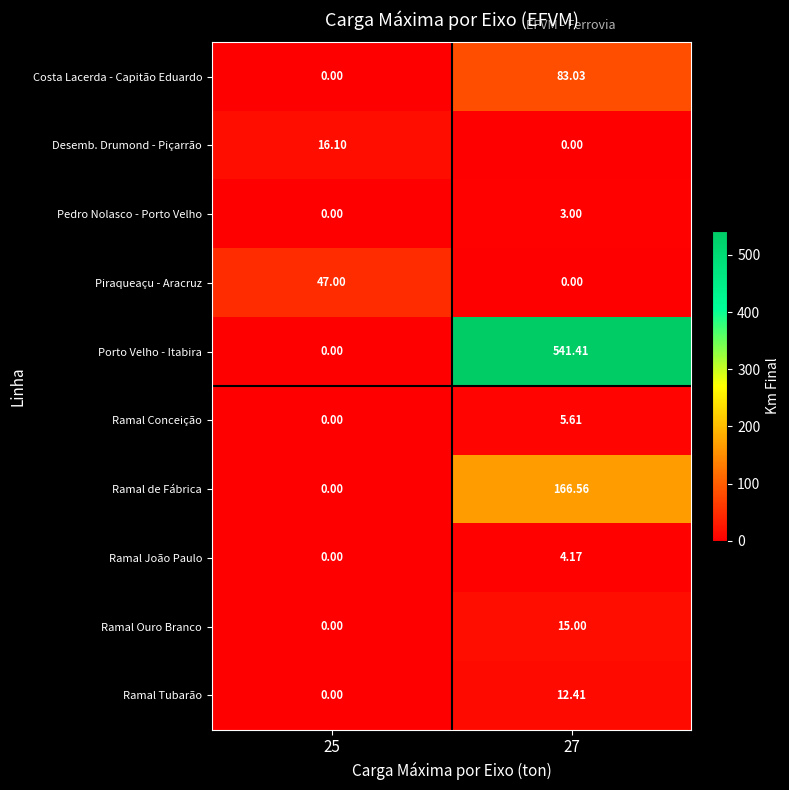

Rank the series by their maximum value, from highest to lowest.

Porto Velho - Itabira, Ramal de Fábrica, Costa Lacerda - Capitão Eduardo, Piraqueaçu - Aracruz, Desemb. Drumond - Piçarrão, Ramal Ouro Branco, Ramal Tubarão, Ramal Conceição, Ramal João Paulo, Pedro Nolasco - Porto Velho